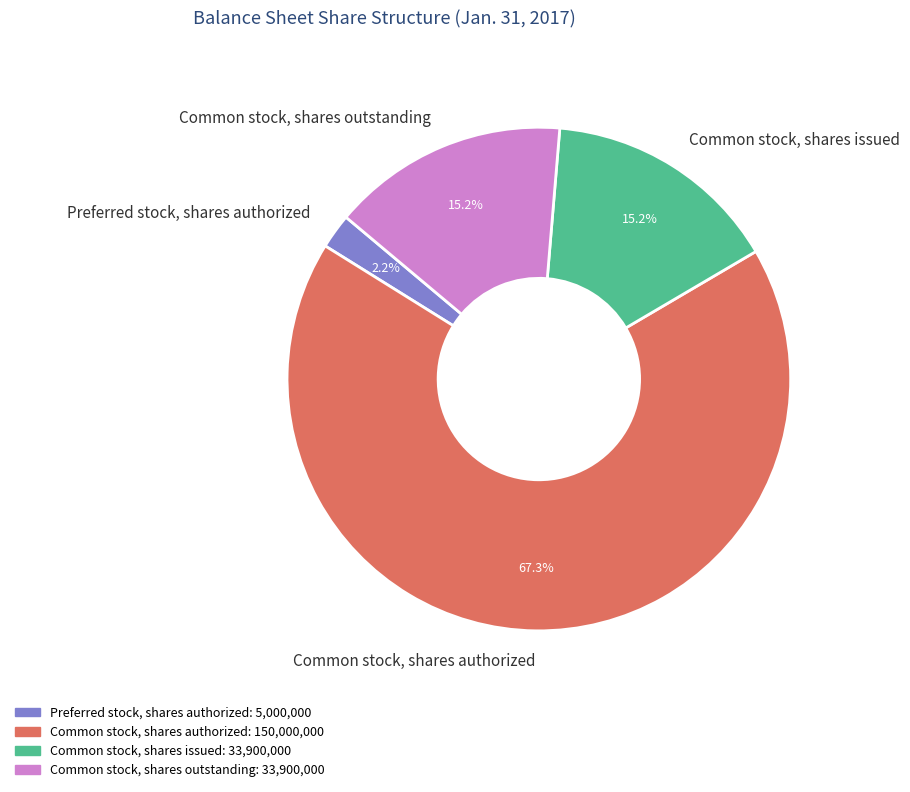

To the nearest percent, what is the difference between the largest and smallest slice percentages?

65%